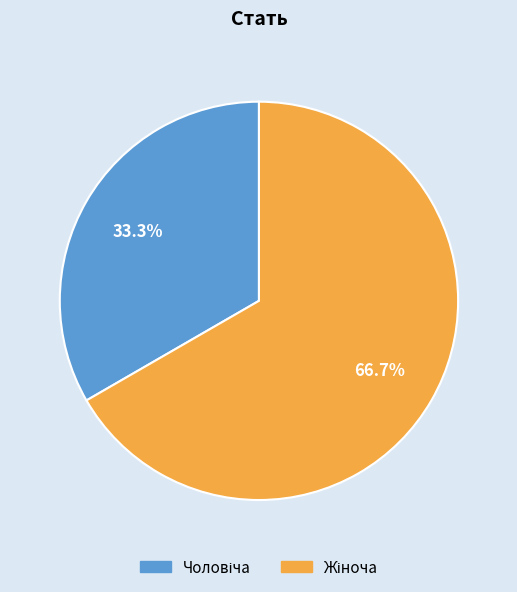

Does any single category account for the majority?

Yes